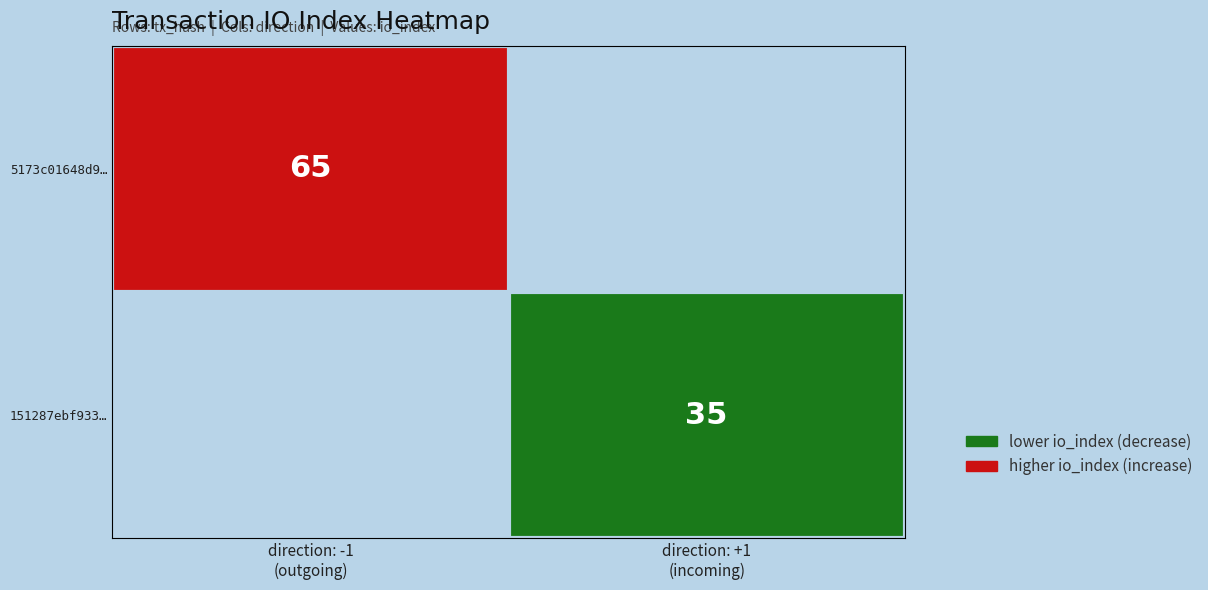

Which series has the widest spread of values?

5173c01648d9…